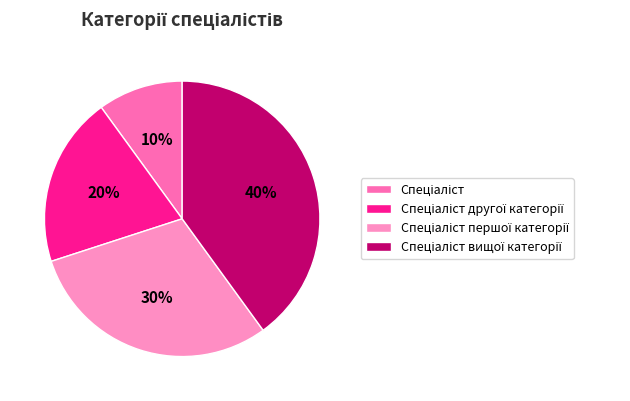

Count the number of slices in the pie.

4